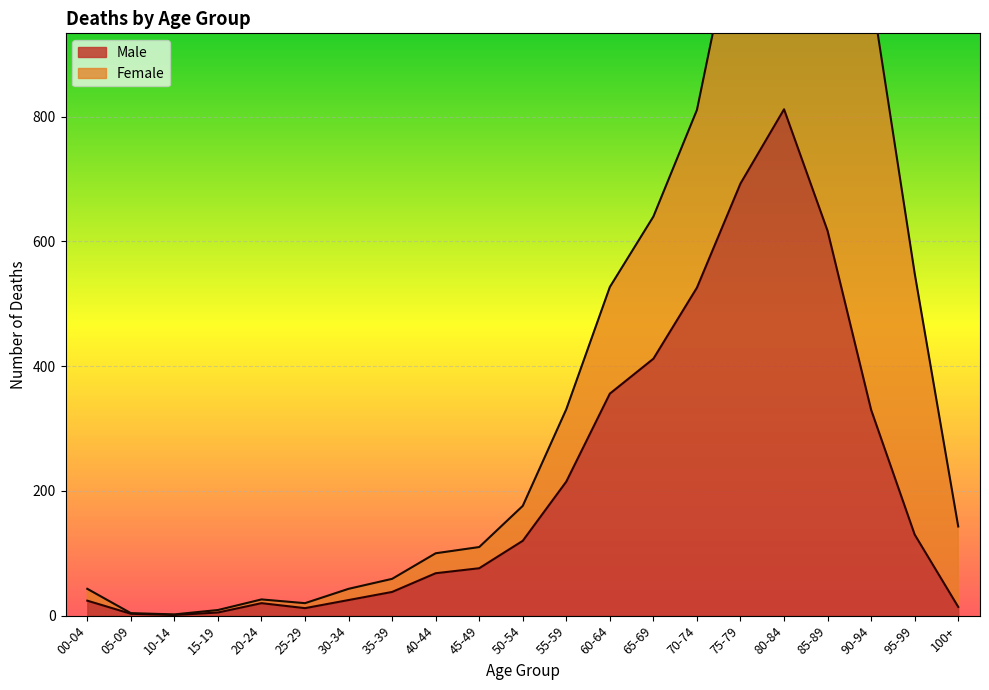

What is the average value?

214